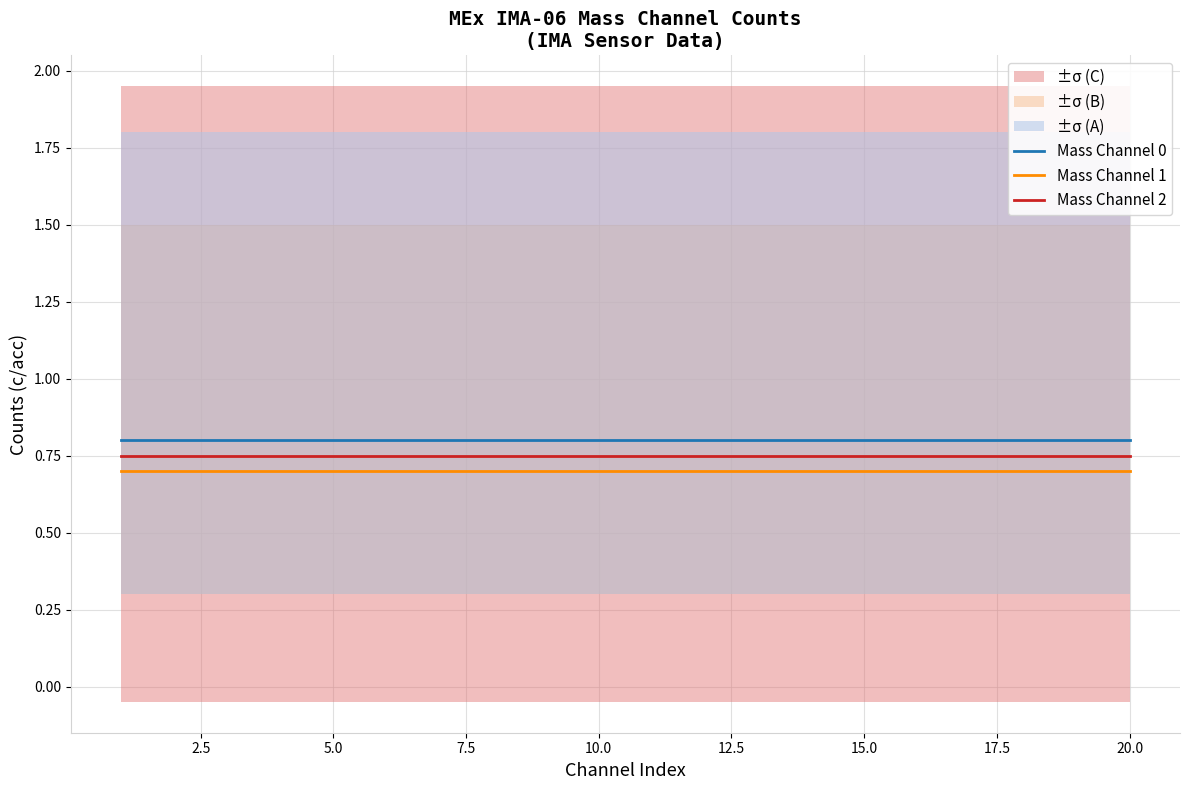

What is the highest value of the Mass Channel 2 series?

0.8